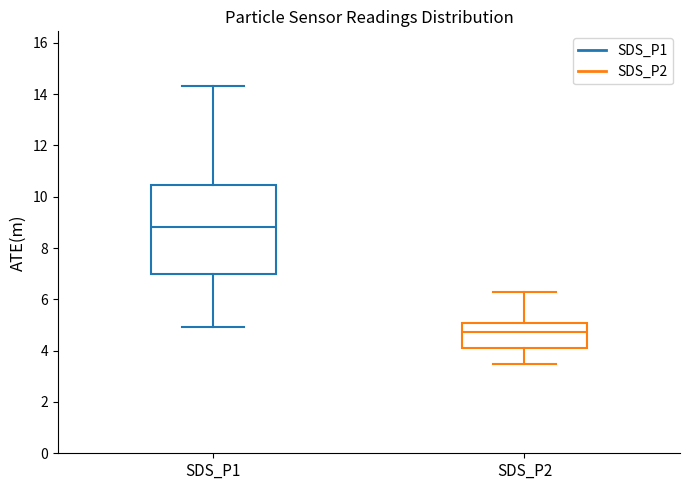

Reading left to right, read every box against the y-axis: the position of its median line, the range the box covers, and the ends of its whiskers. The values are not printed on the chart, so give them approximately, as read against the axis.

SDS_P1: median 8.8, box 7.0 to 10.4, whiskers 5.0 to 14.4
SDS_P2: median 4.8, box 4.2 to 5.0, whiskers 3.4 to 6.4